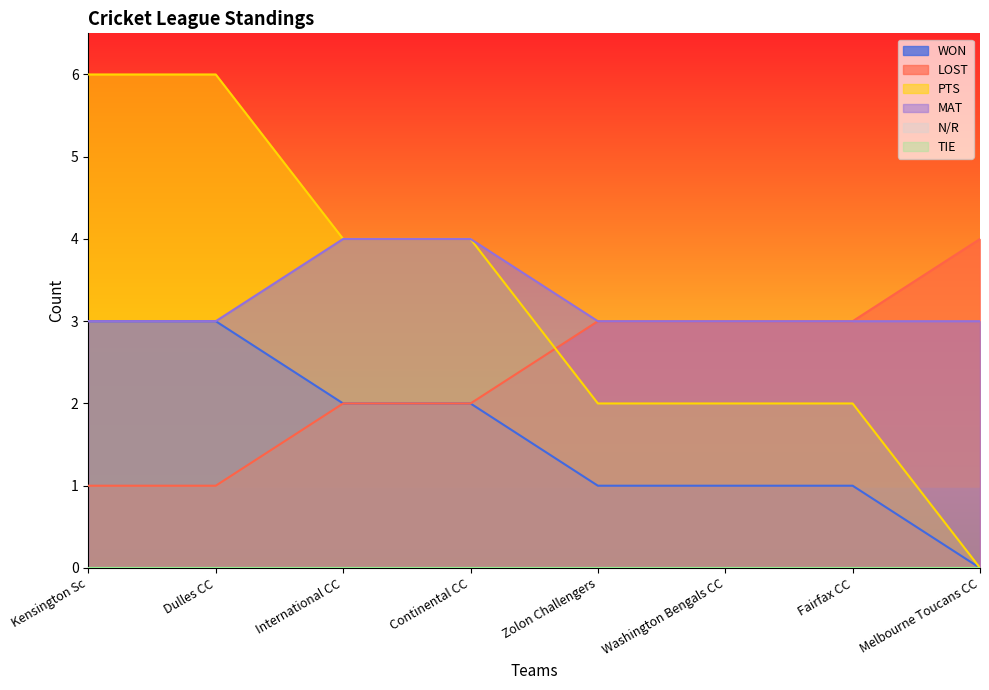

Which series has the largest range (max minus min)?

PTS